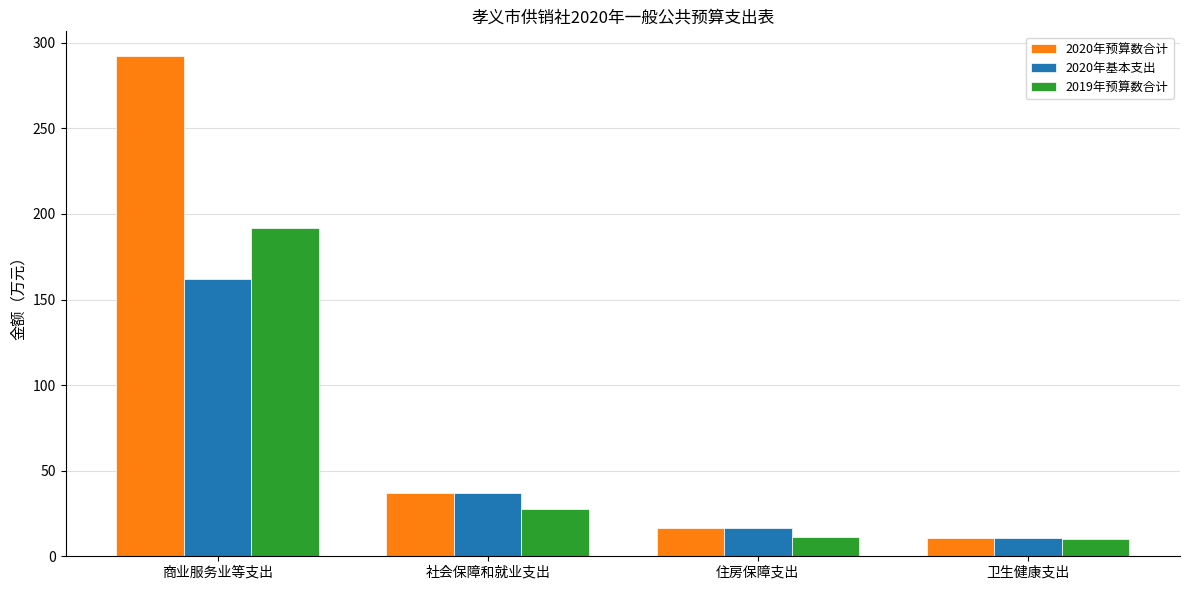

What is the sum of all 2019年预算数合计 values?

240.3